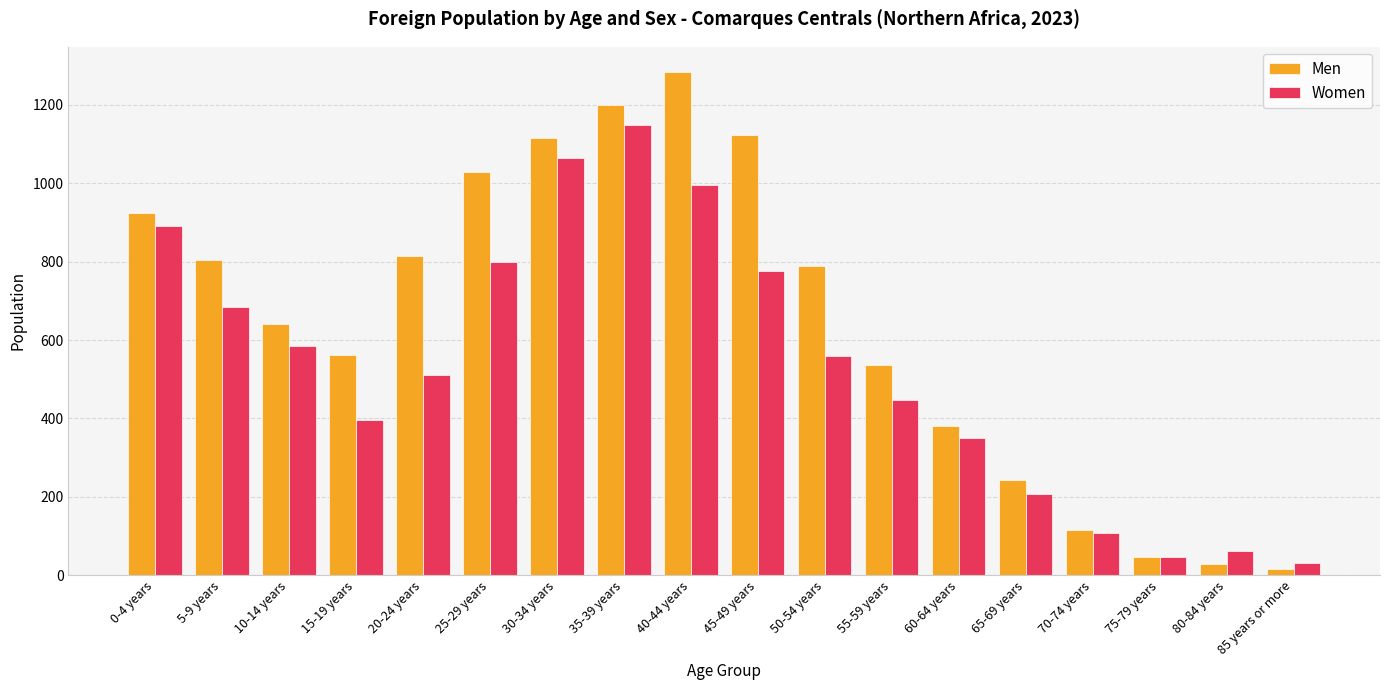

The Men series shows 16 at 85 years or more. True or false?

True